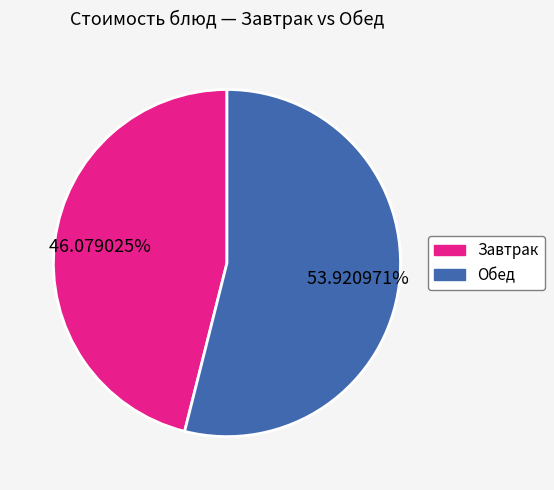

How many segments does this pie chart have?

2